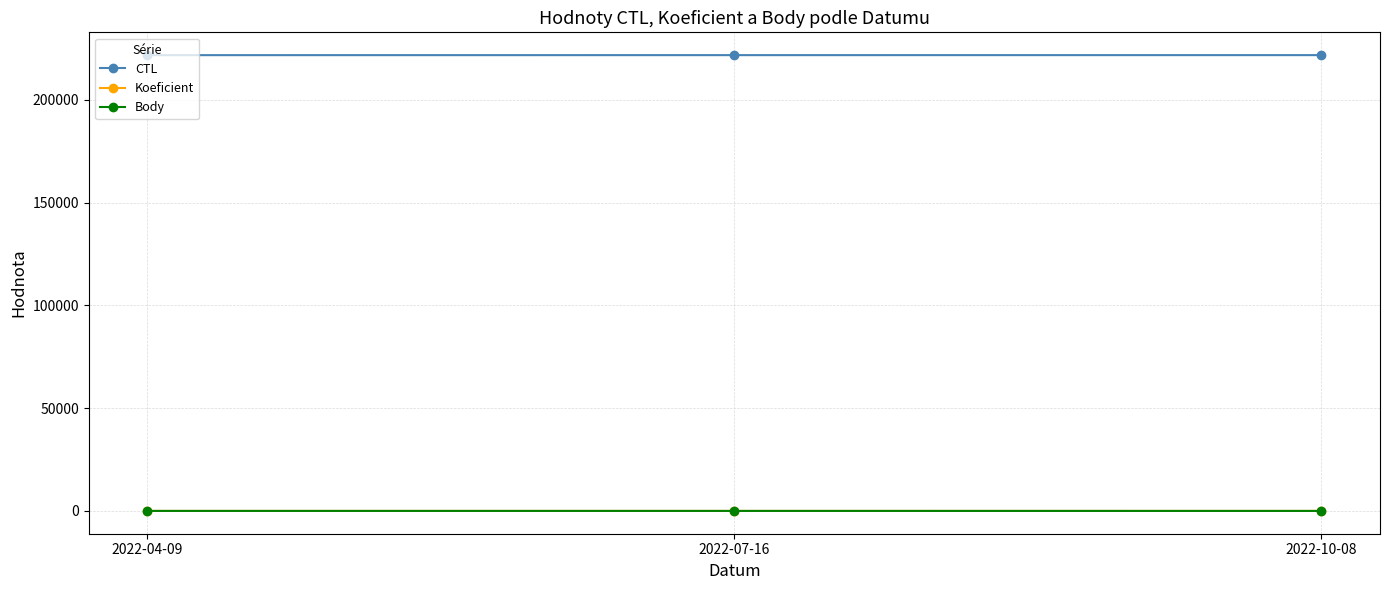

Is it true that CTL equals 221703.0 at 2022-04-09?

True